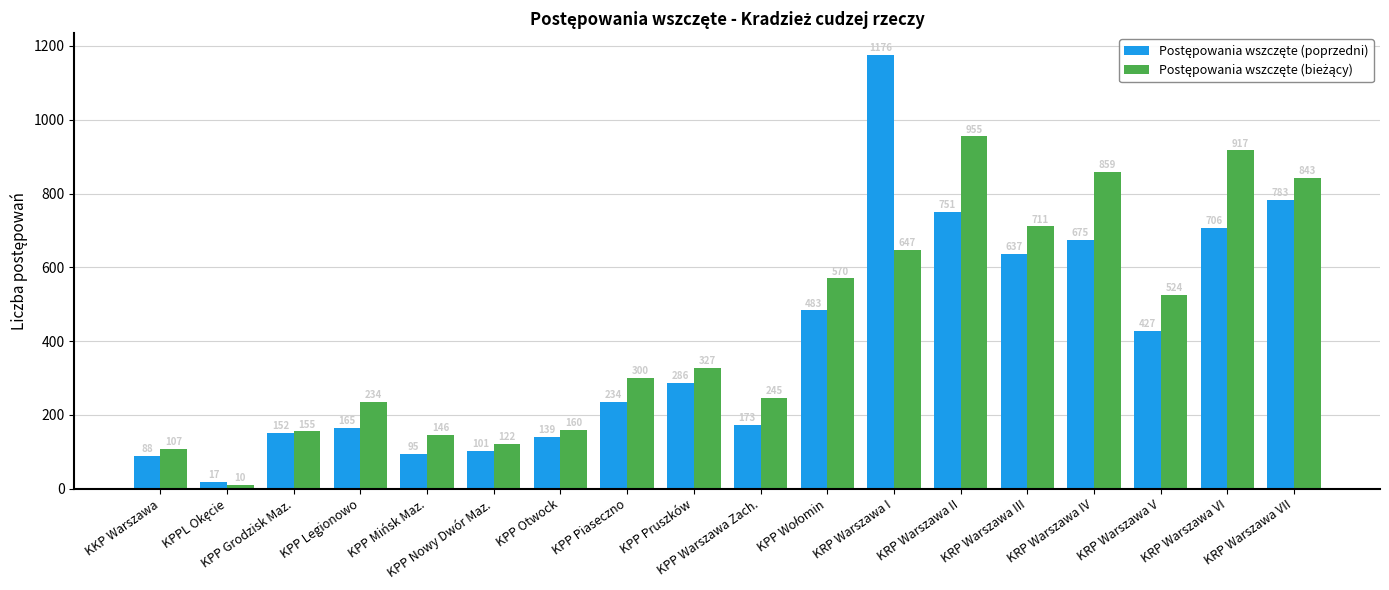

At which category does the chart reach its peak across all series?

KRP Warszawa I